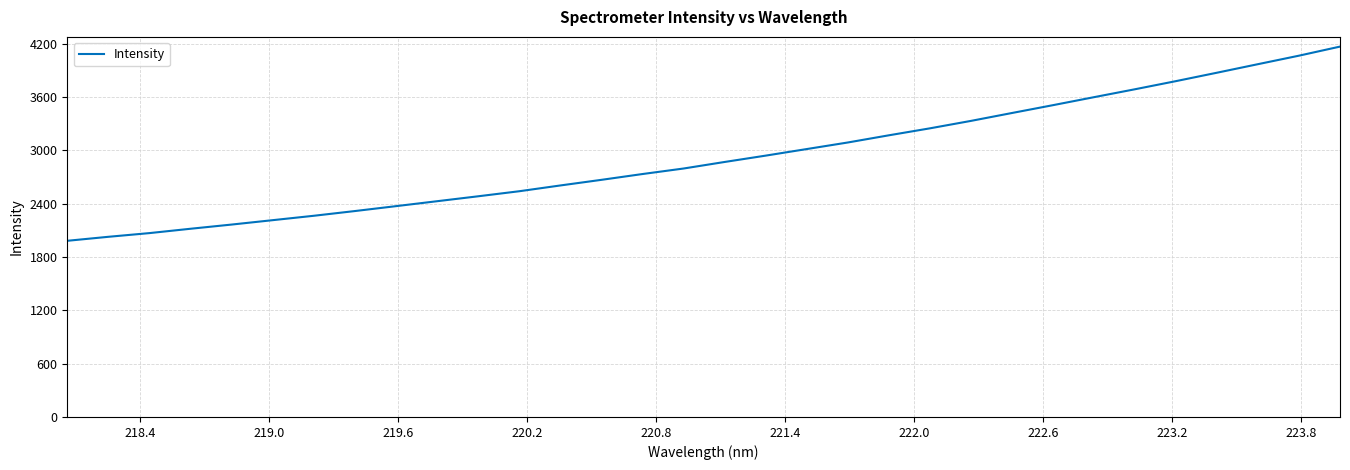

What is the greatest value displayed?

4168.2